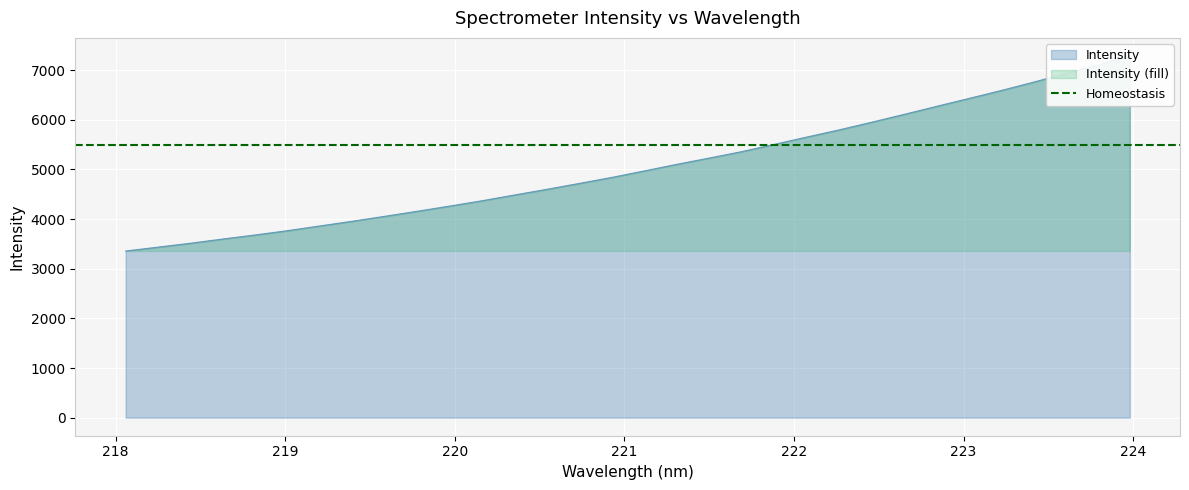

Read the value at 219.9712.

4263.3